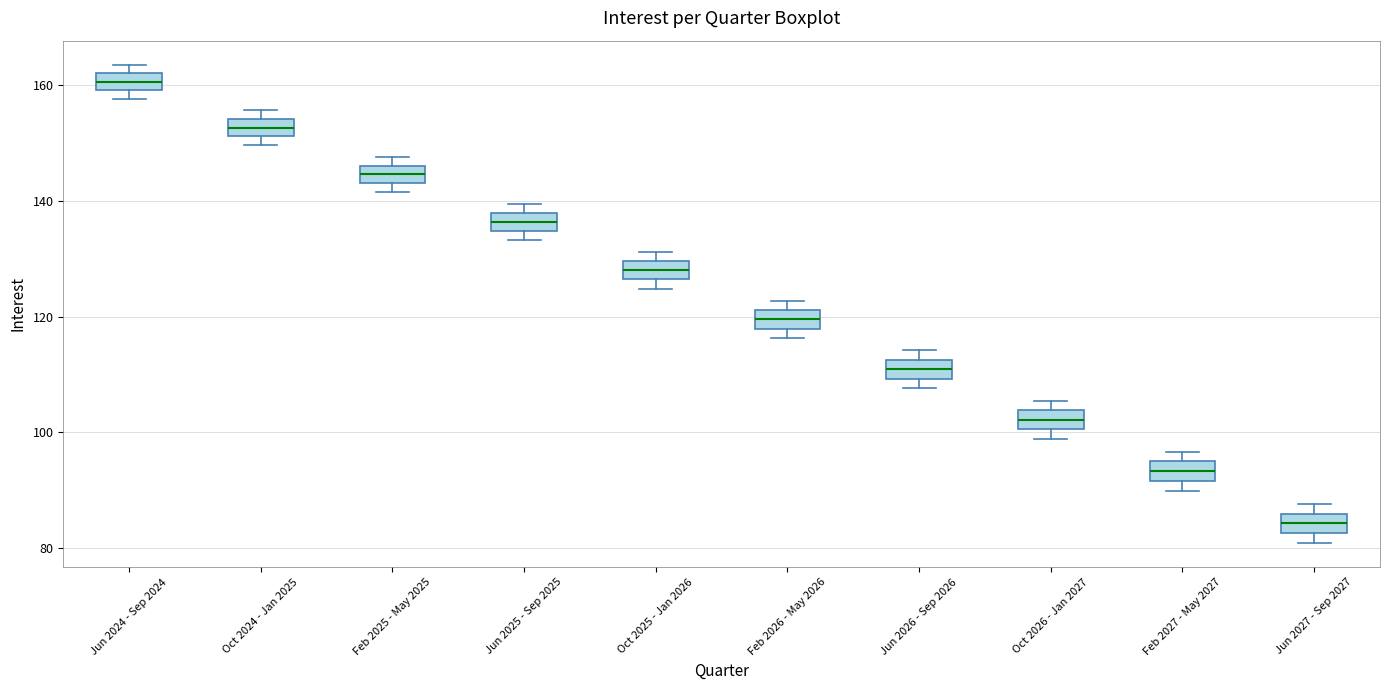

Where is the lower edge of the box for Oct 2024 - Jan 2025 on the y-axis? The values are not printed on the chart, so give them approximately, as read against the axis.

152